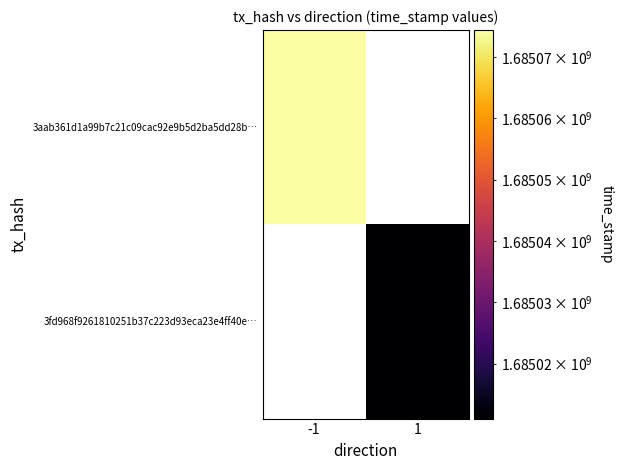

Rank the series at -1 from highest to lowest value.

3aab361d1a99b7c21c09cac92e9b5d2ba5dd28b…, 3fd968f9261810251b37c223d93eca23e4ff40e…